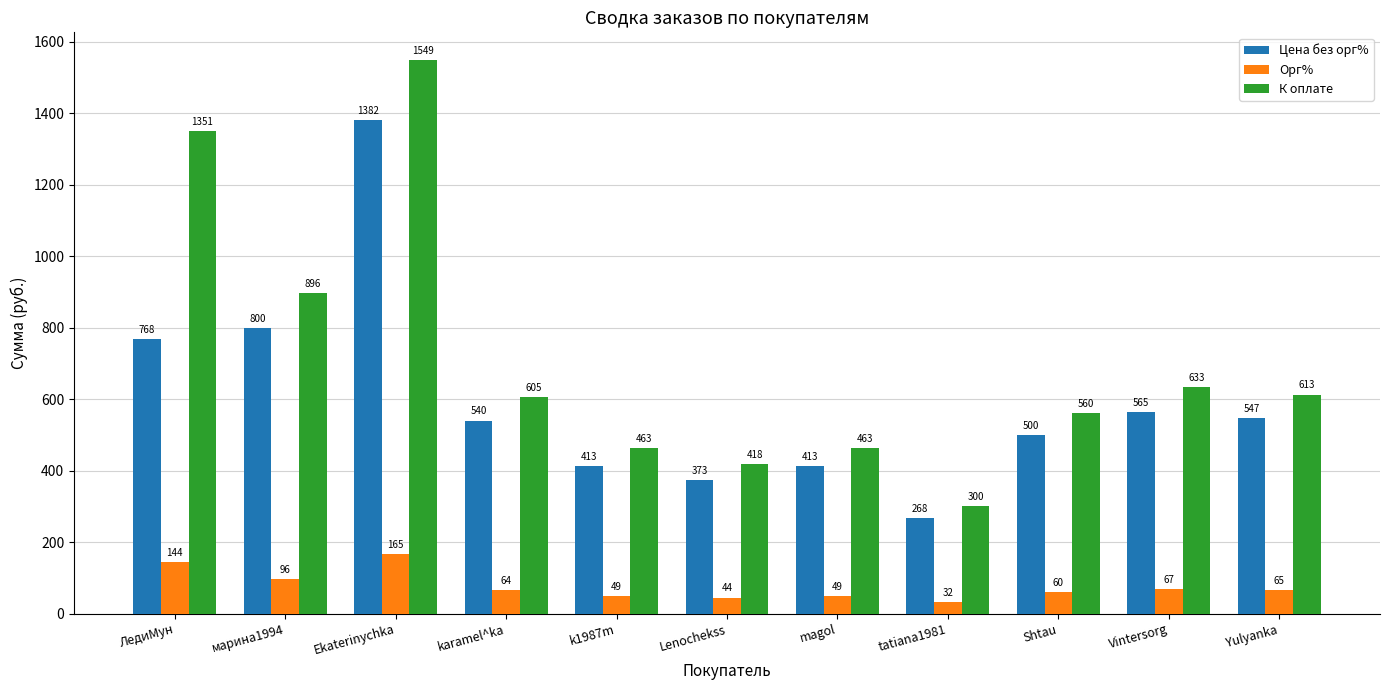

Is it true that Цена без орг% equals 185.6 at Yulyanka?

False